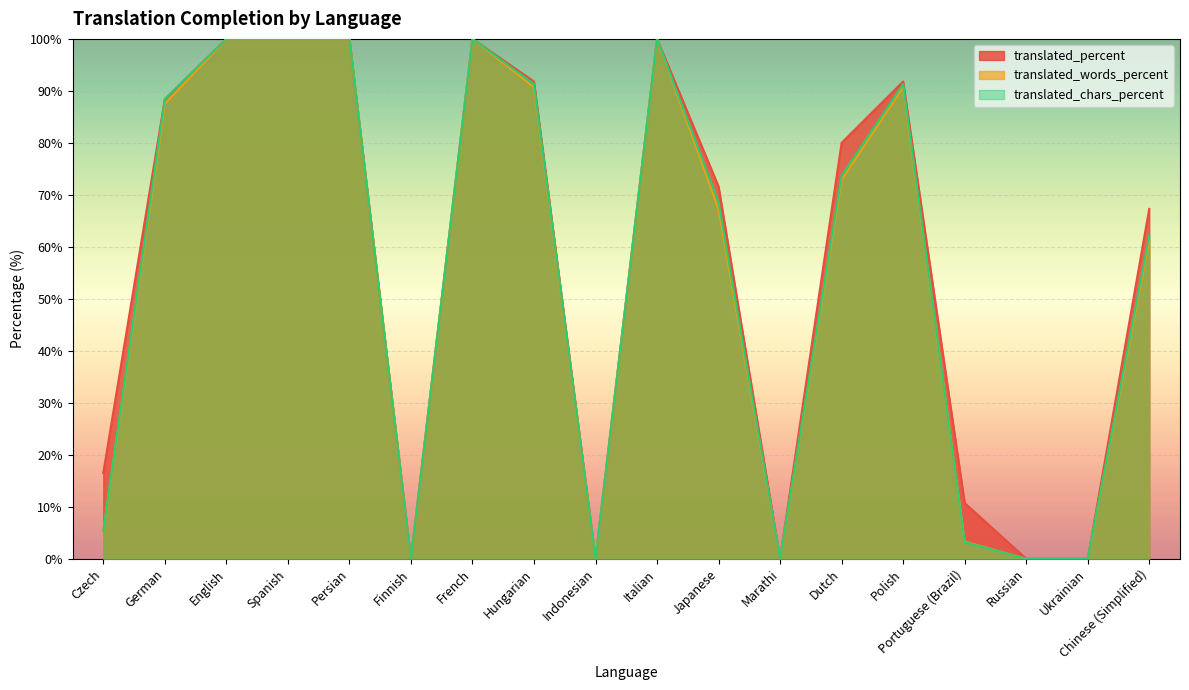

What is the label of the 14th point from the right?

Persian